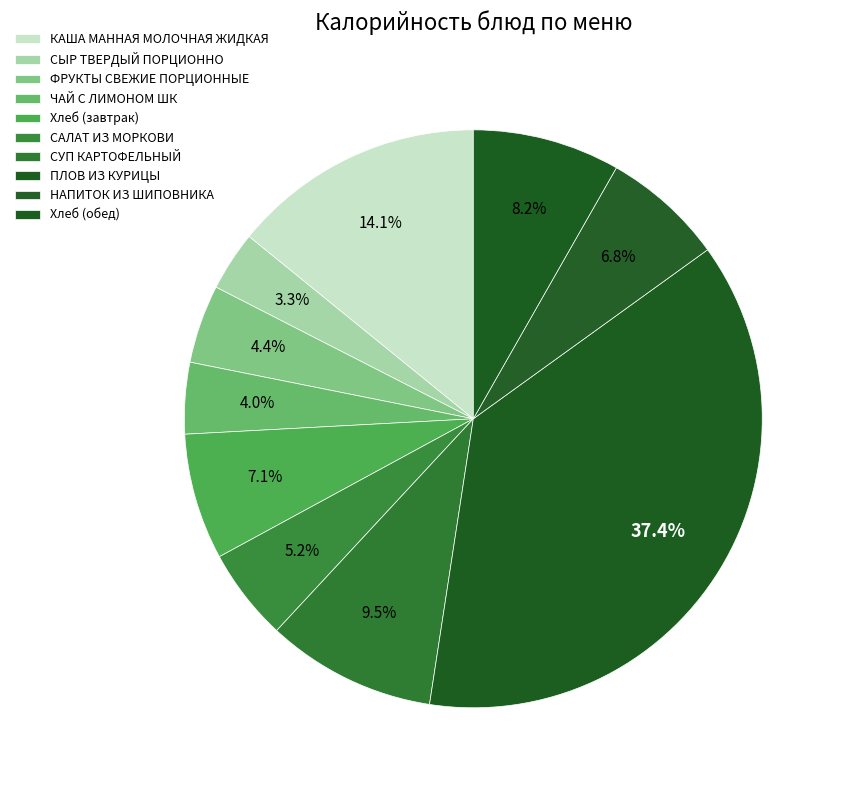

How many slices are in this pie chart?

10